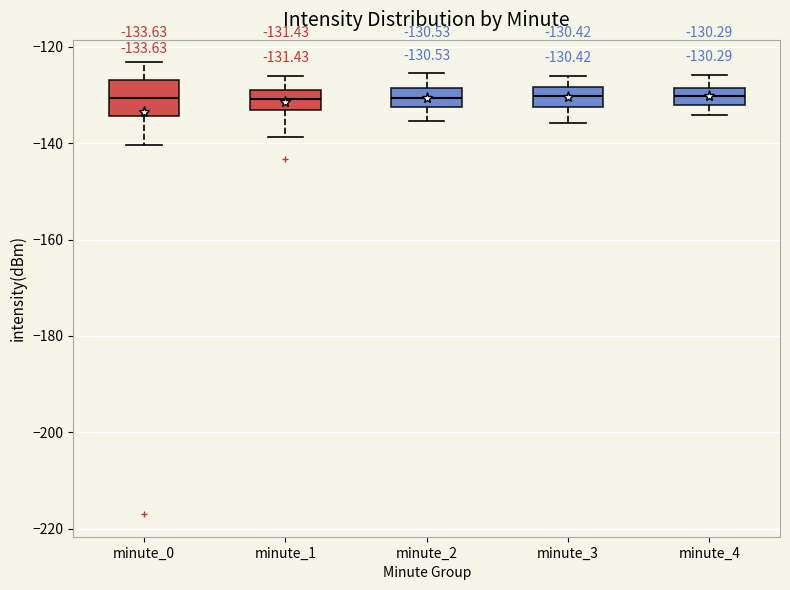

Which box is the tallest, from its lower edge to its upper edge?

minute_0